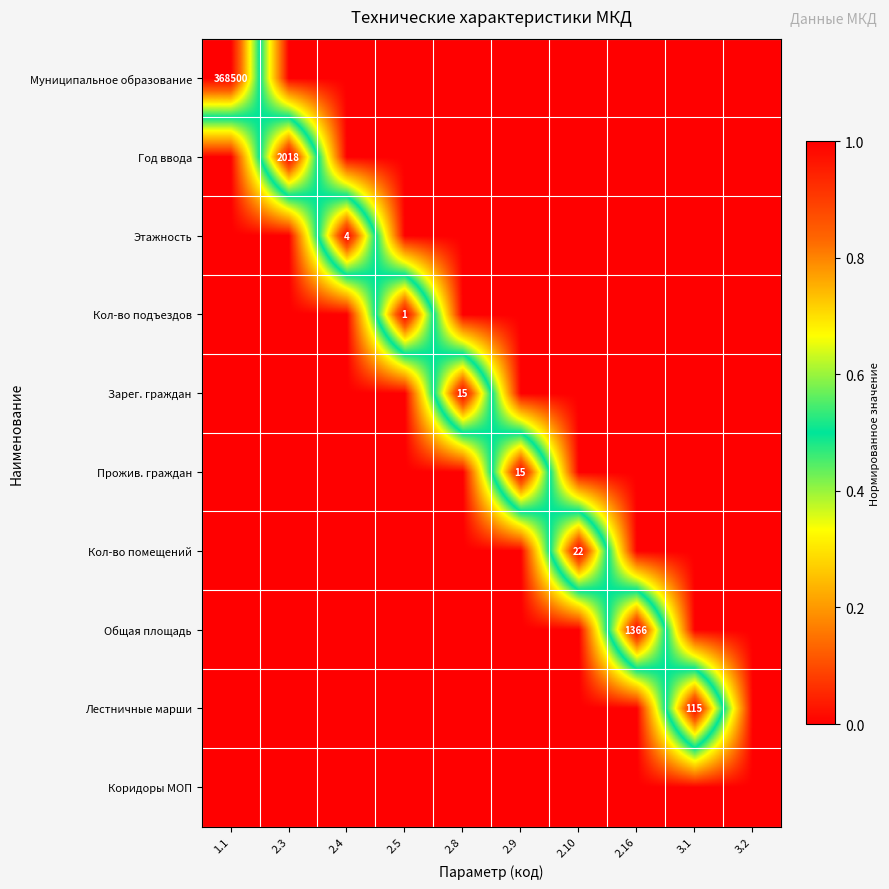

Is it true that Зарег. граждан equals 15 at 2.8?

True